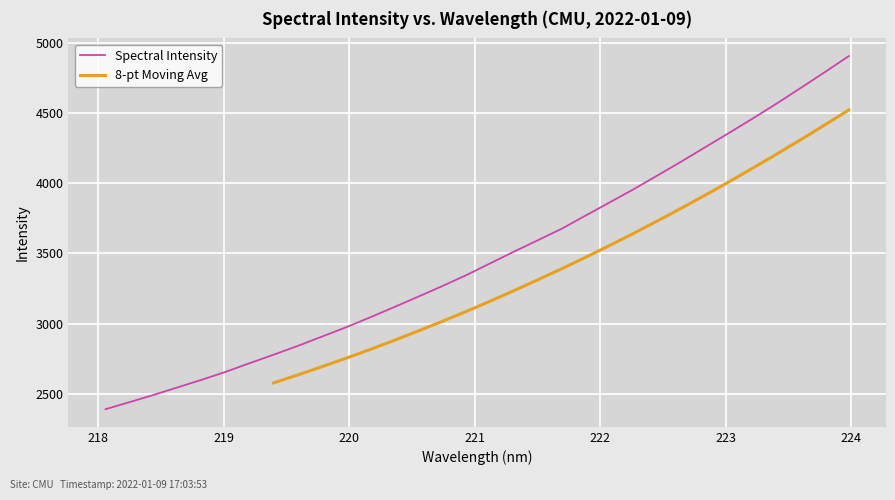

True or false: there are more than 2 points higher than both neighbors.

False